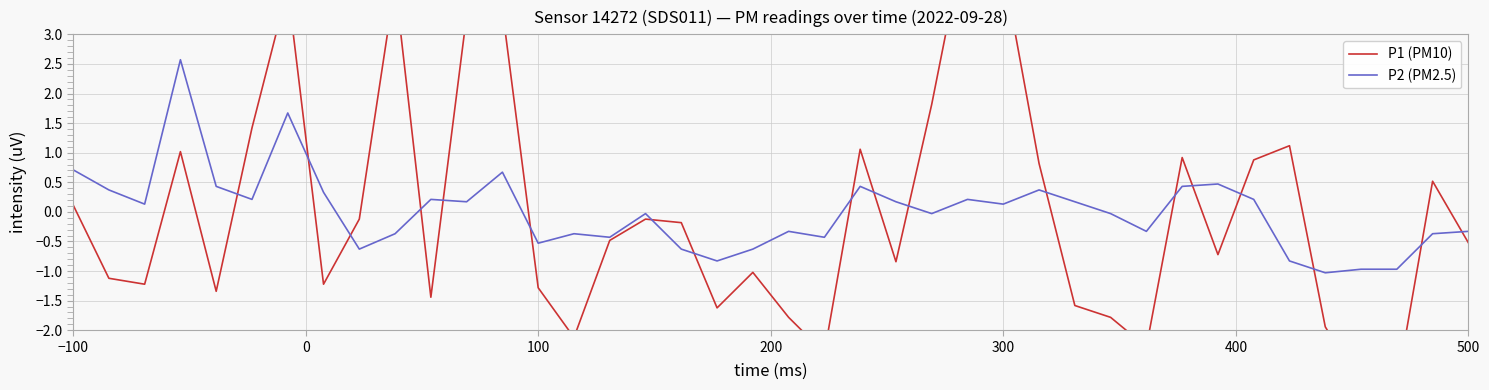

What is the difference between the maximum and minimum values in the P1 (PM10) series?

7.8